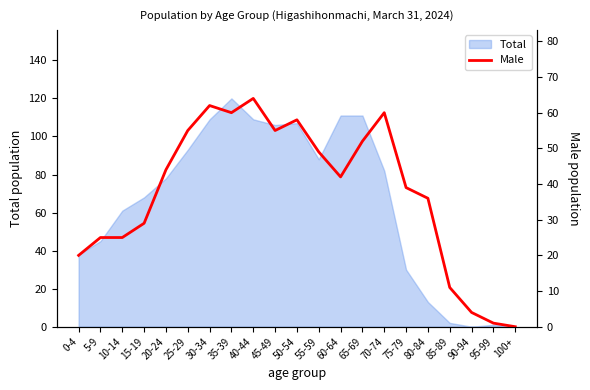

List the labels in order of value, smallest first.

100+, 95-99, 90-94, 85-89, 0-4, 5-9, 10-14, 15-19, 80-84, 75-79, 60-64, 20-24, 55-59, 65-69, 25-29, 45-49, 50-54, 35-39, 70-74, 30-34, 40-44